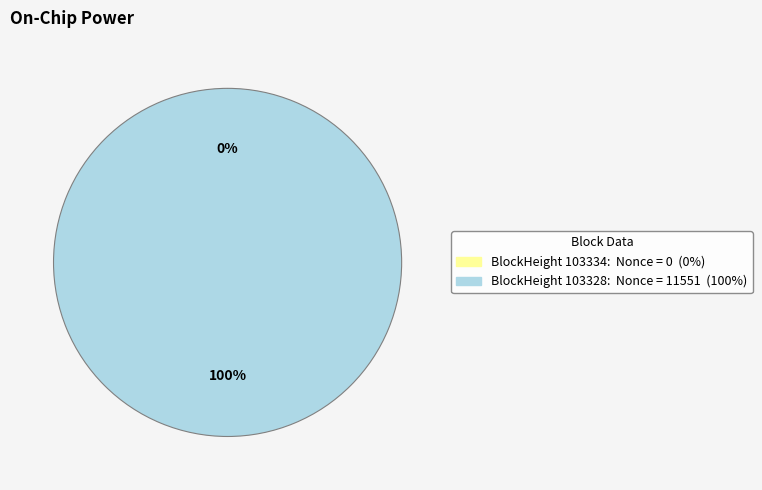

Is it true that 103328 is 94% of the pie?

False